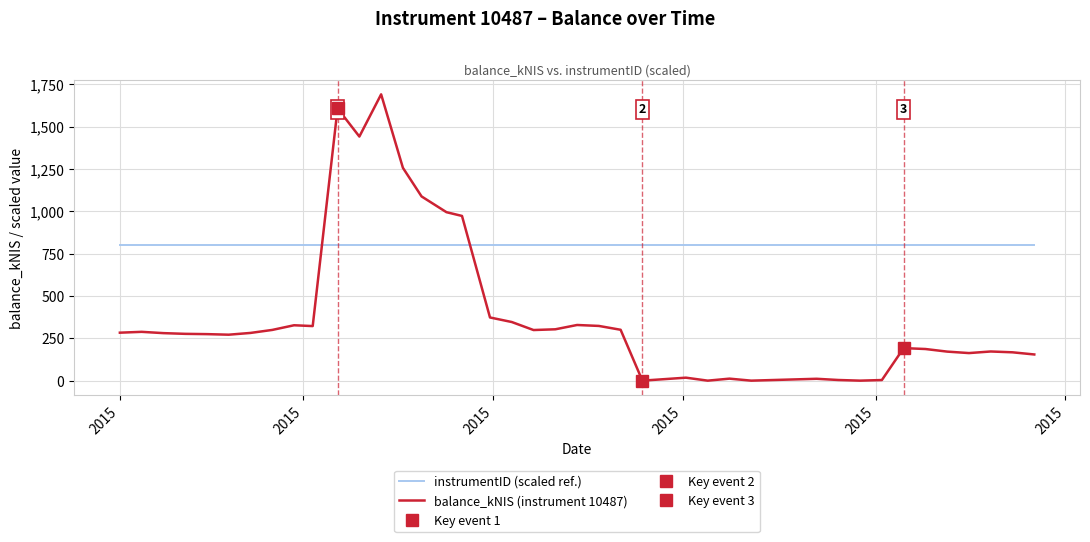

True or false: instrumentID (scaled ref.) has more than 1 points higher than both neighbors.

False